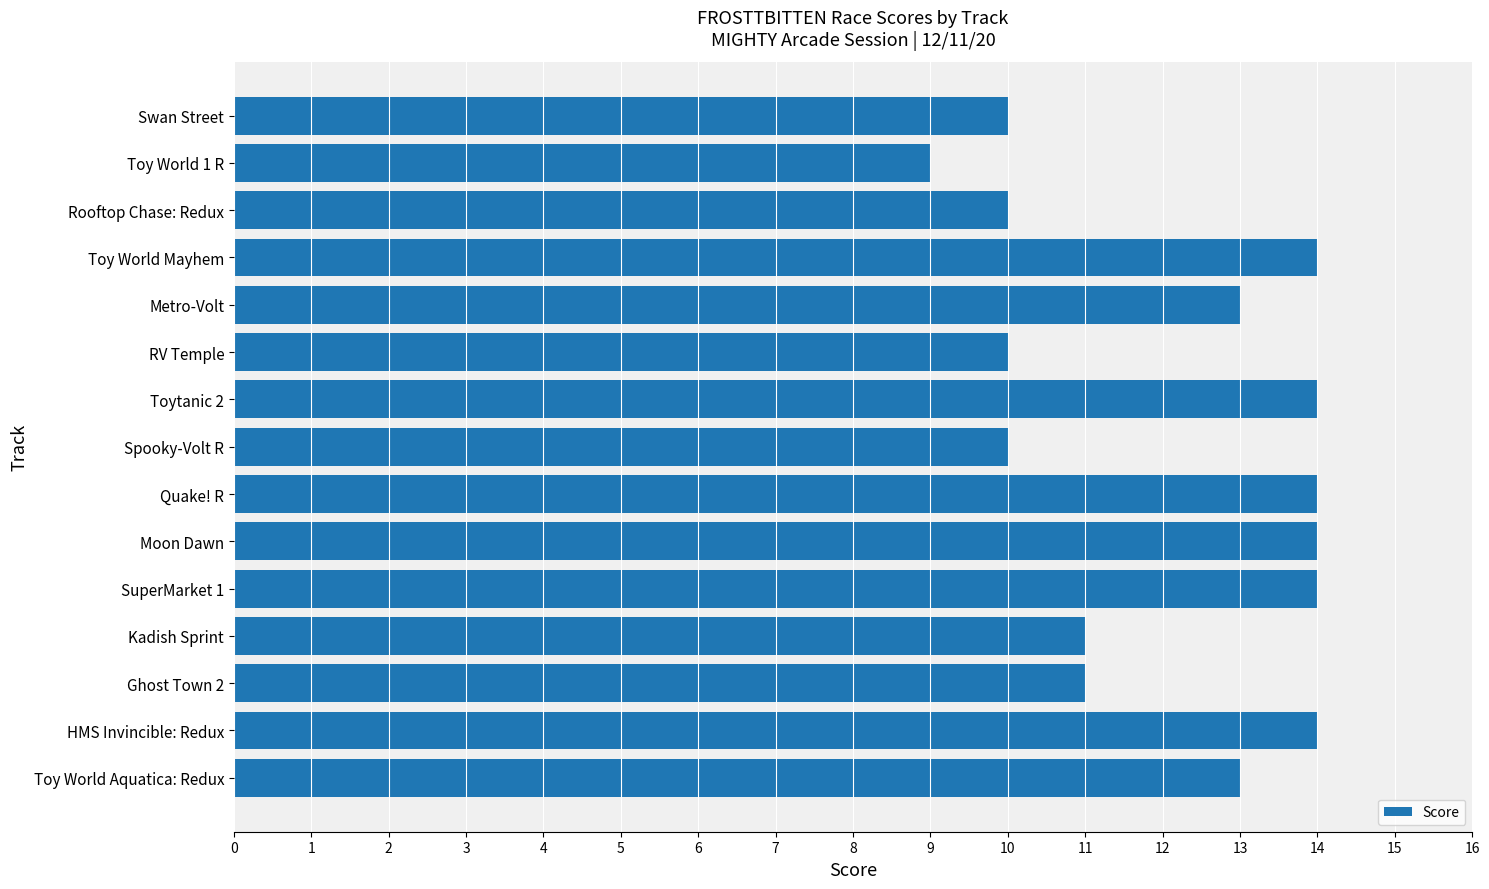

Does the chart contain stacked bars?

No